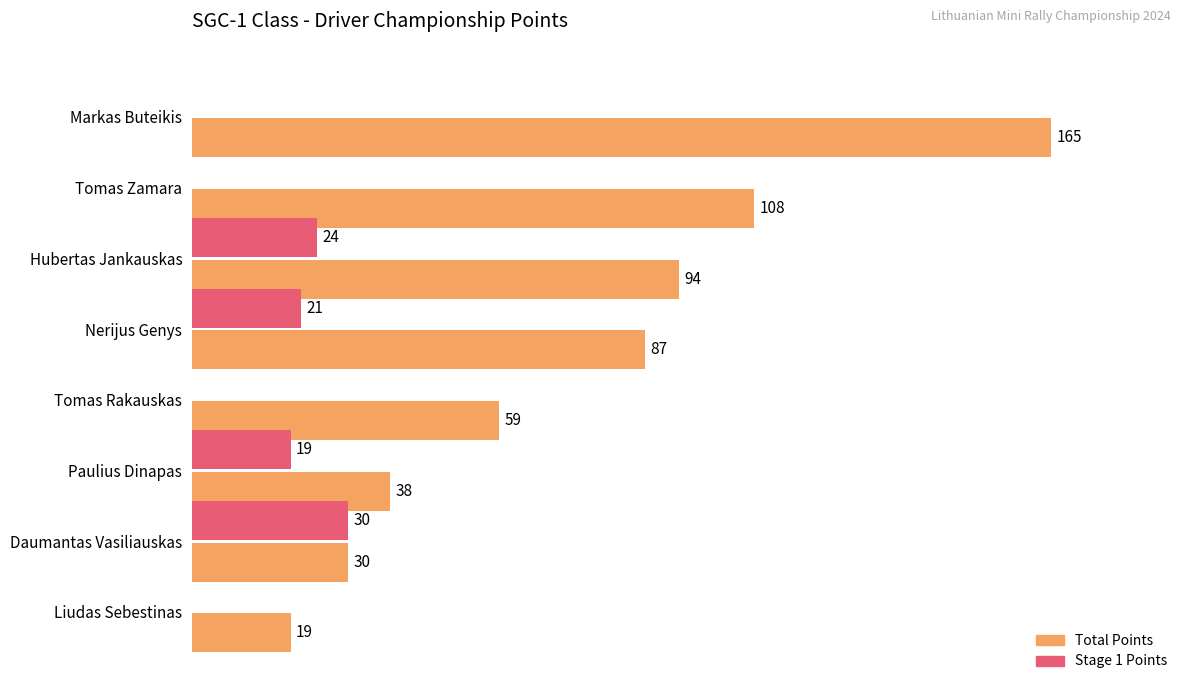

At which label is Total Points closest to 92?

Hubertas Jankauskas